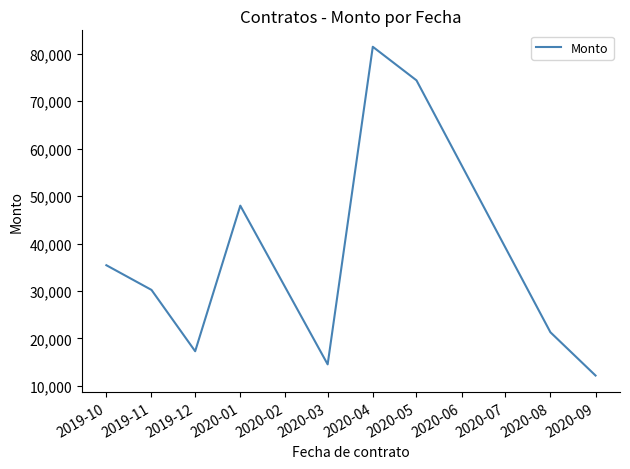

What is the greatest value displayed?

81488.8